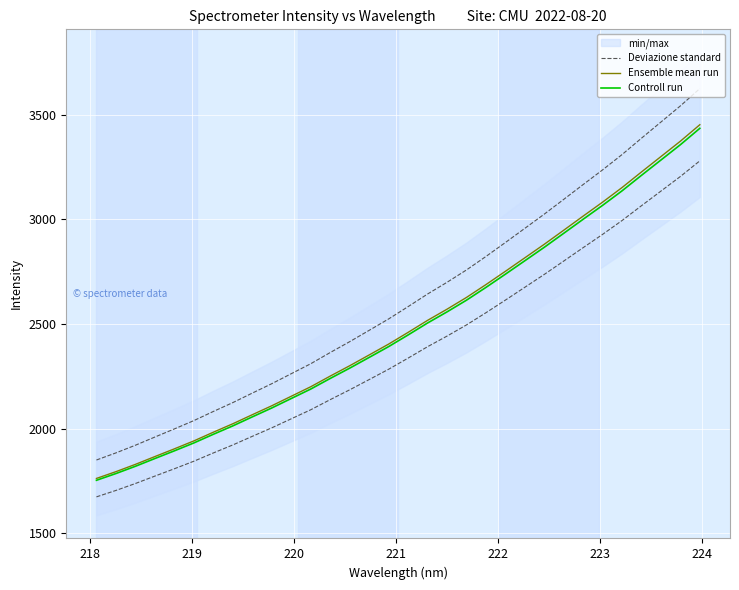

What is the maximum value for Deviazione standard?

3624.5